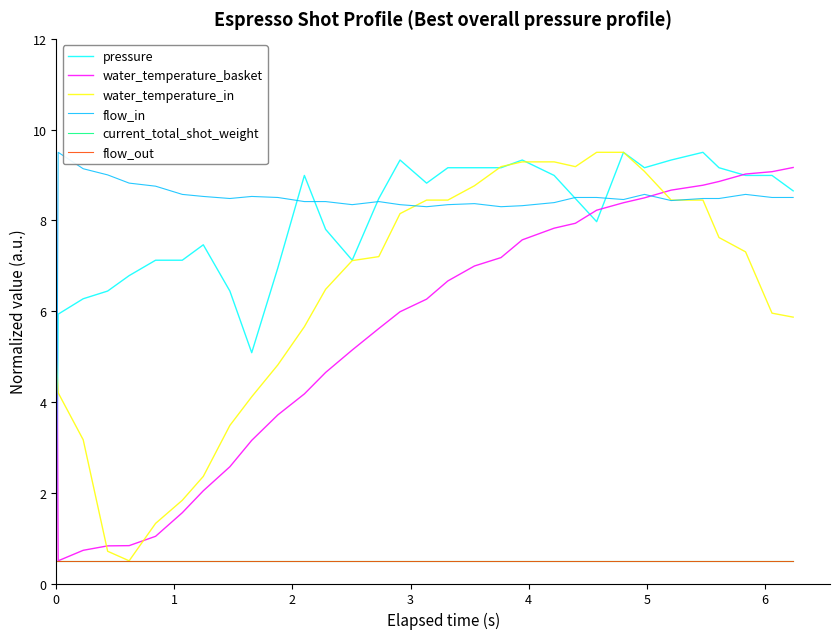

Is this an area chart (filled region under the line)?

No